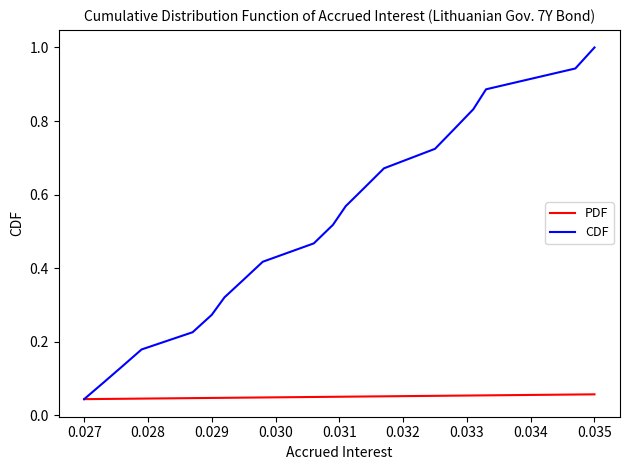

Which series has the largest range (max minus min)?

CDF